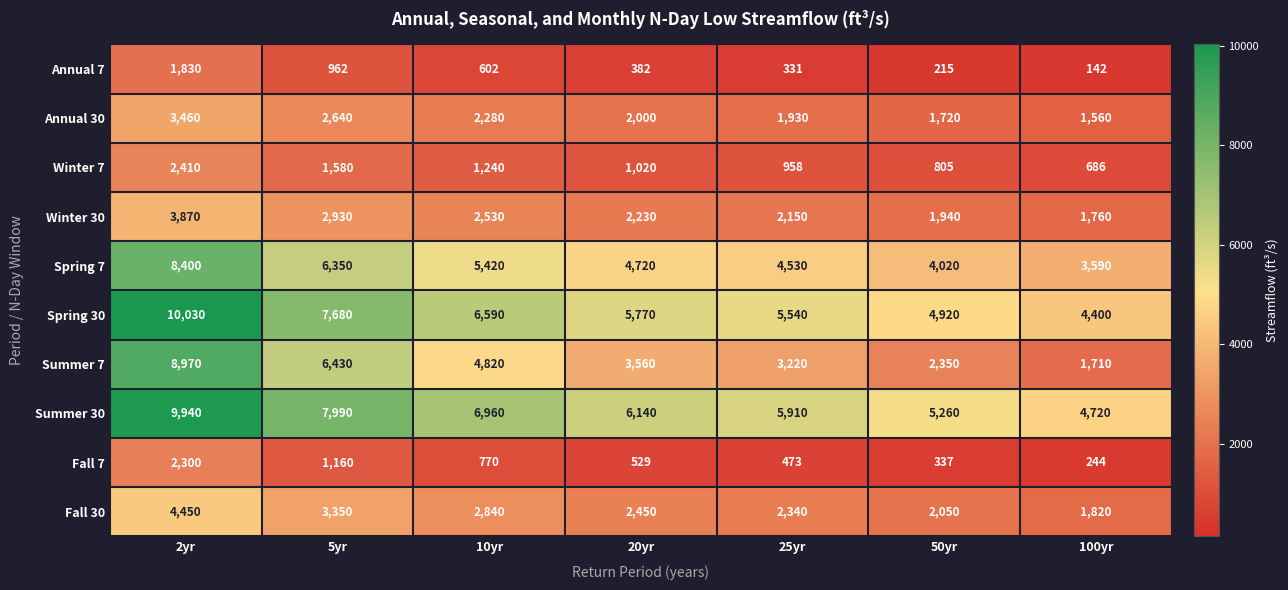

Which series has the largest total across all categories?

Summer 30